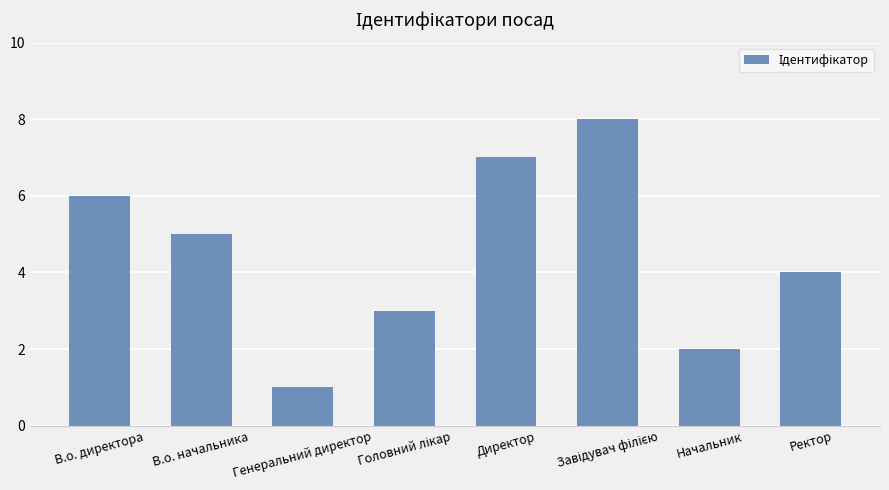

Where does the data first go above 5?

В.о. директора